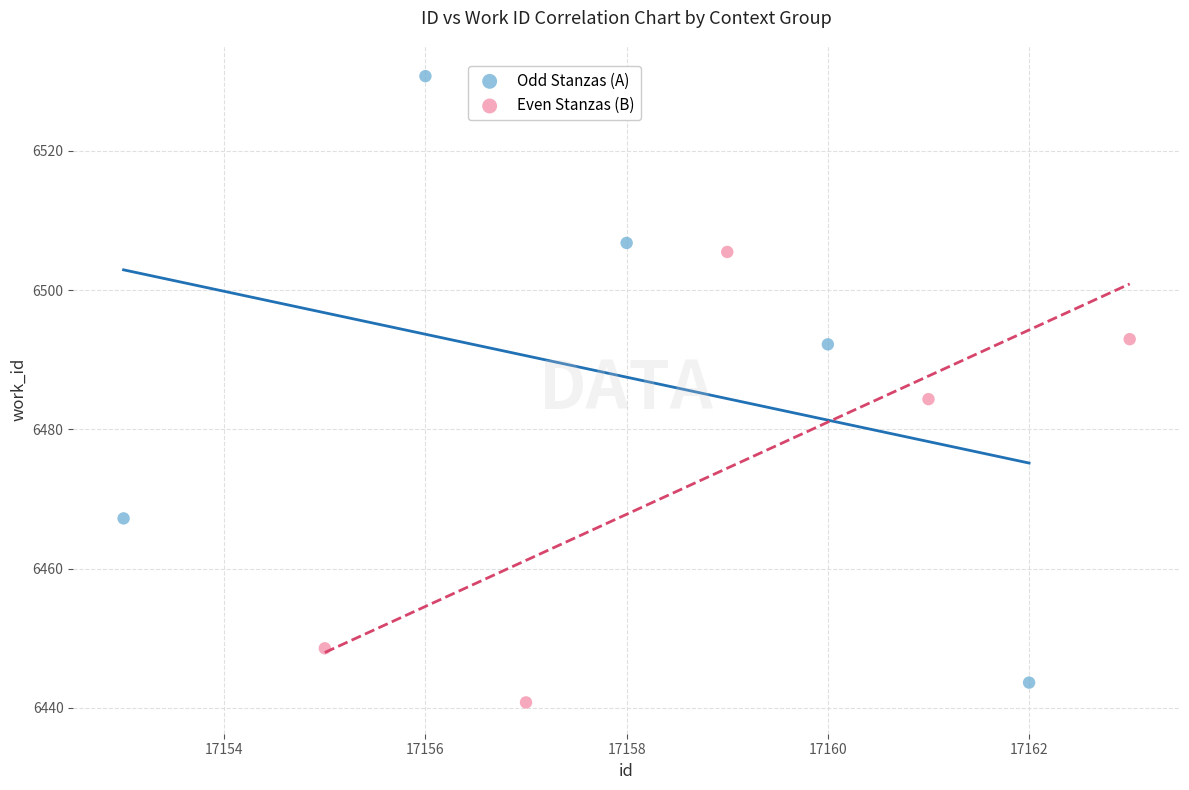

Which series reaches the maximum Y coordinate?

Odd Stanzas (A)